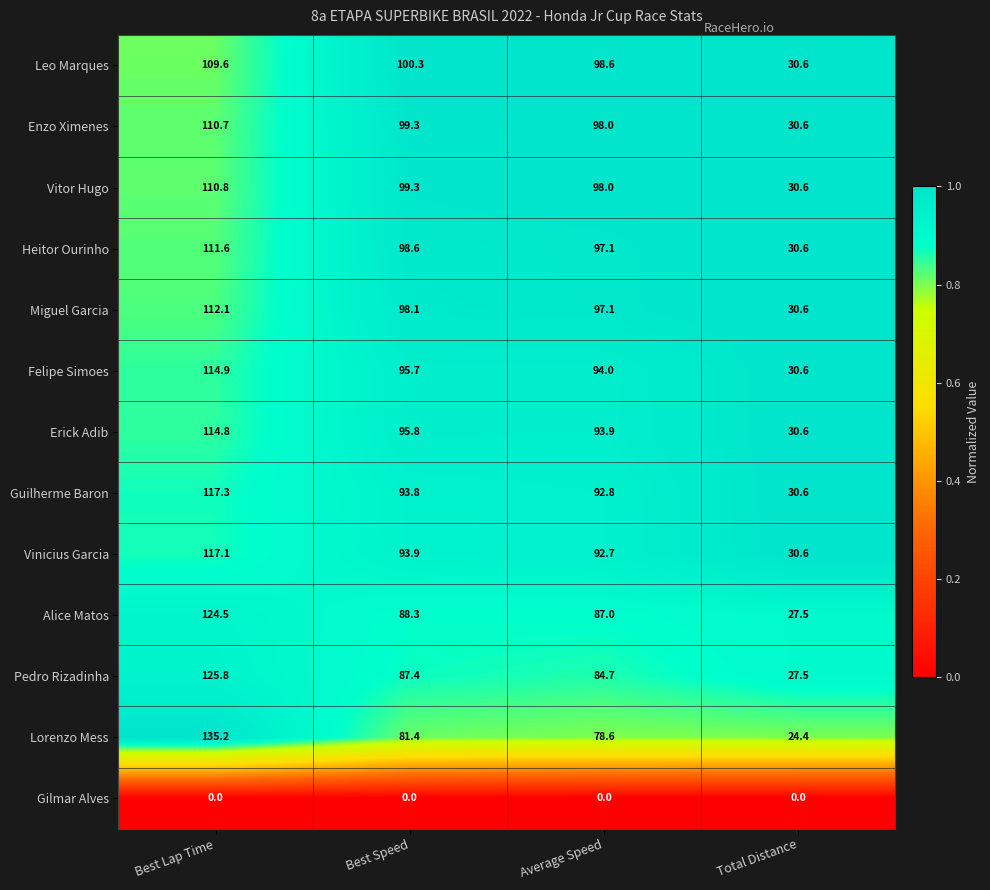

Which series has the largest range (max minus min)?

Lorenzo Mess